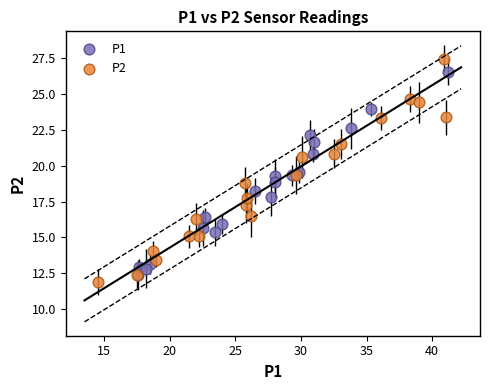

Which series reaches the maximum Y coordinate?

P2